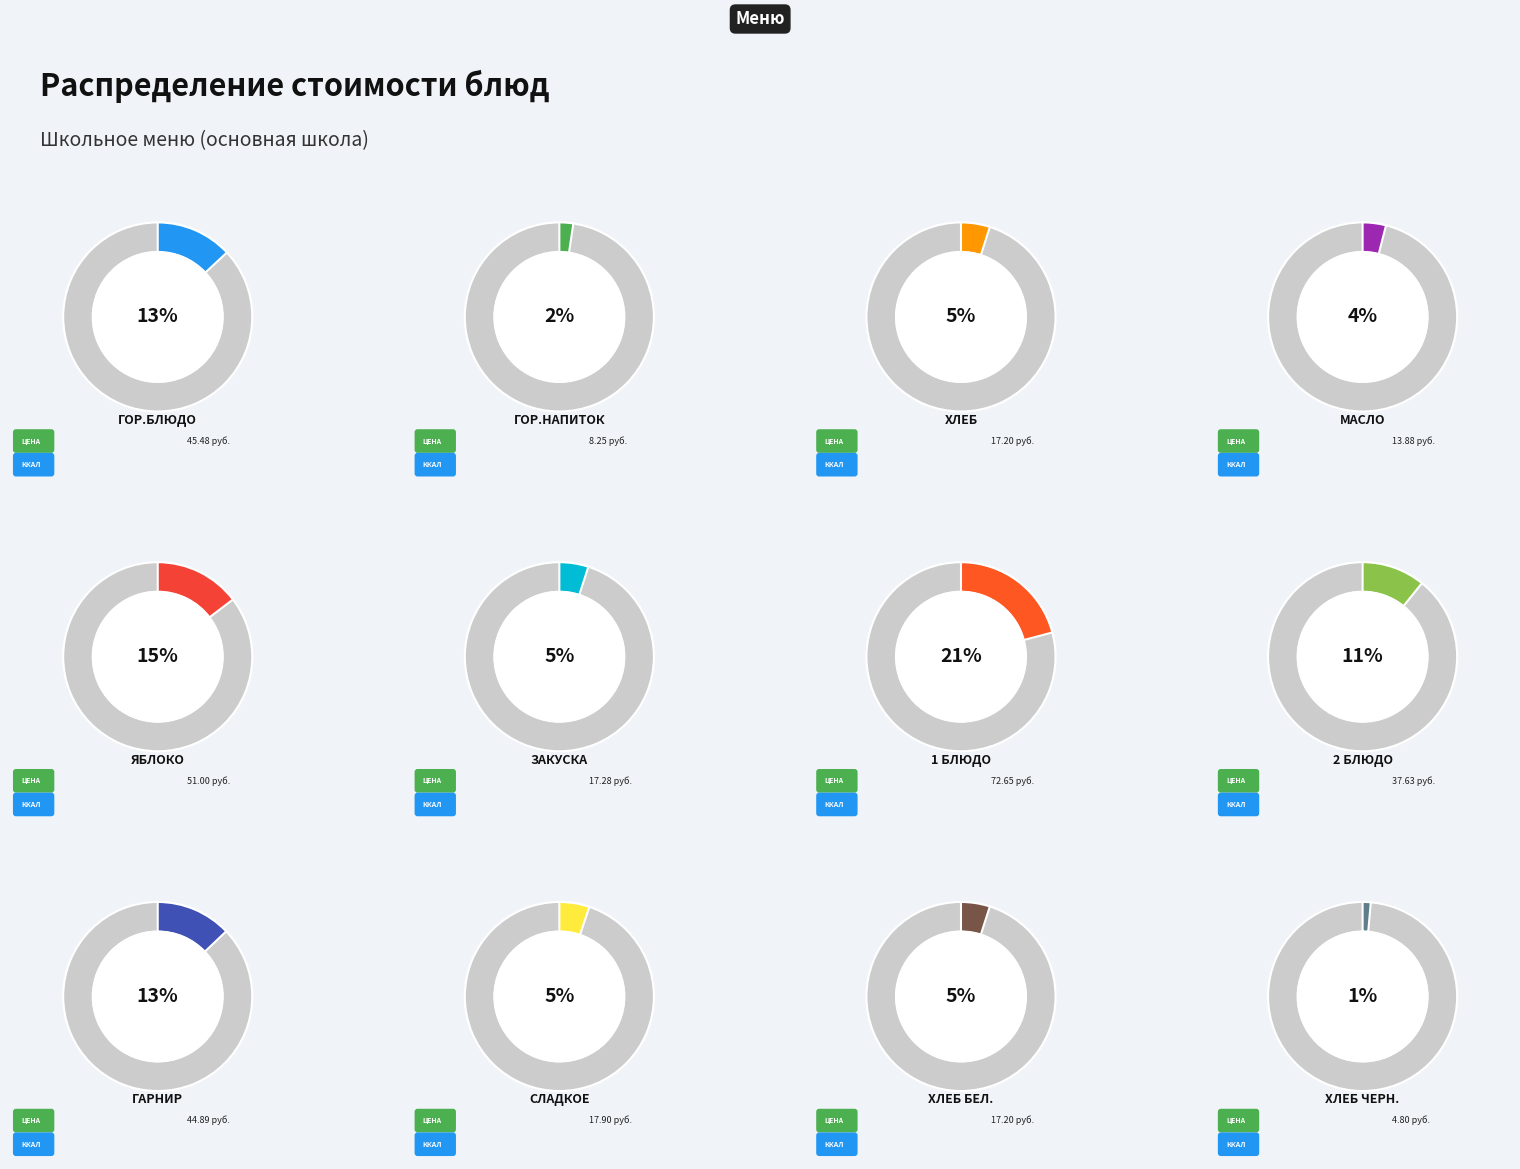

To the nearest percent, what is the combined percentage of хлеб бел. and сладкое?

10%